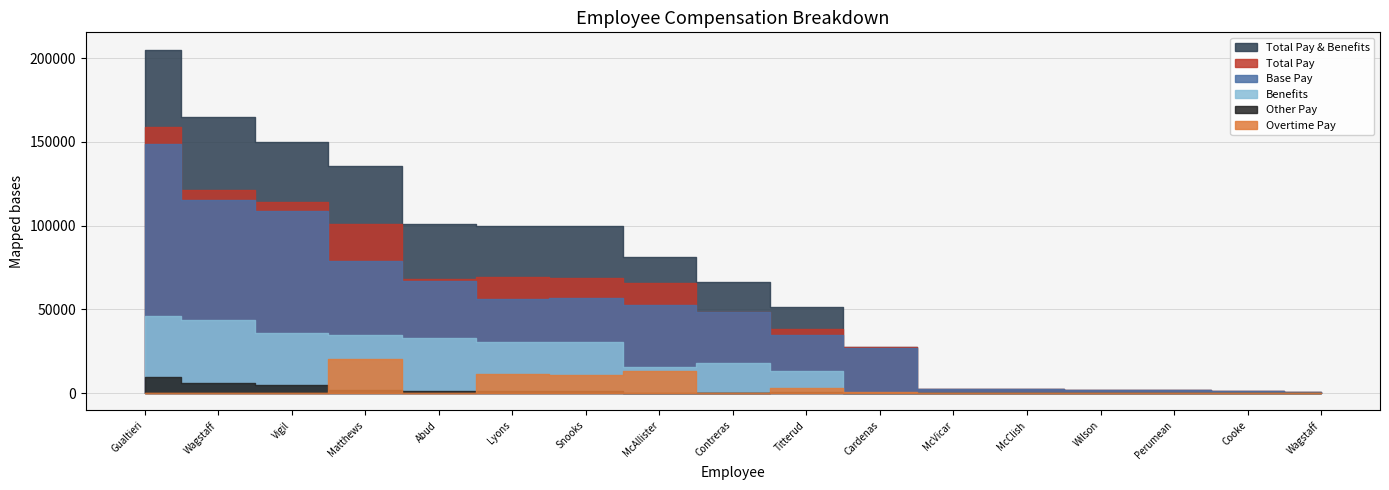

At which category is the sum across all series the highest?

Michael Gualtieri